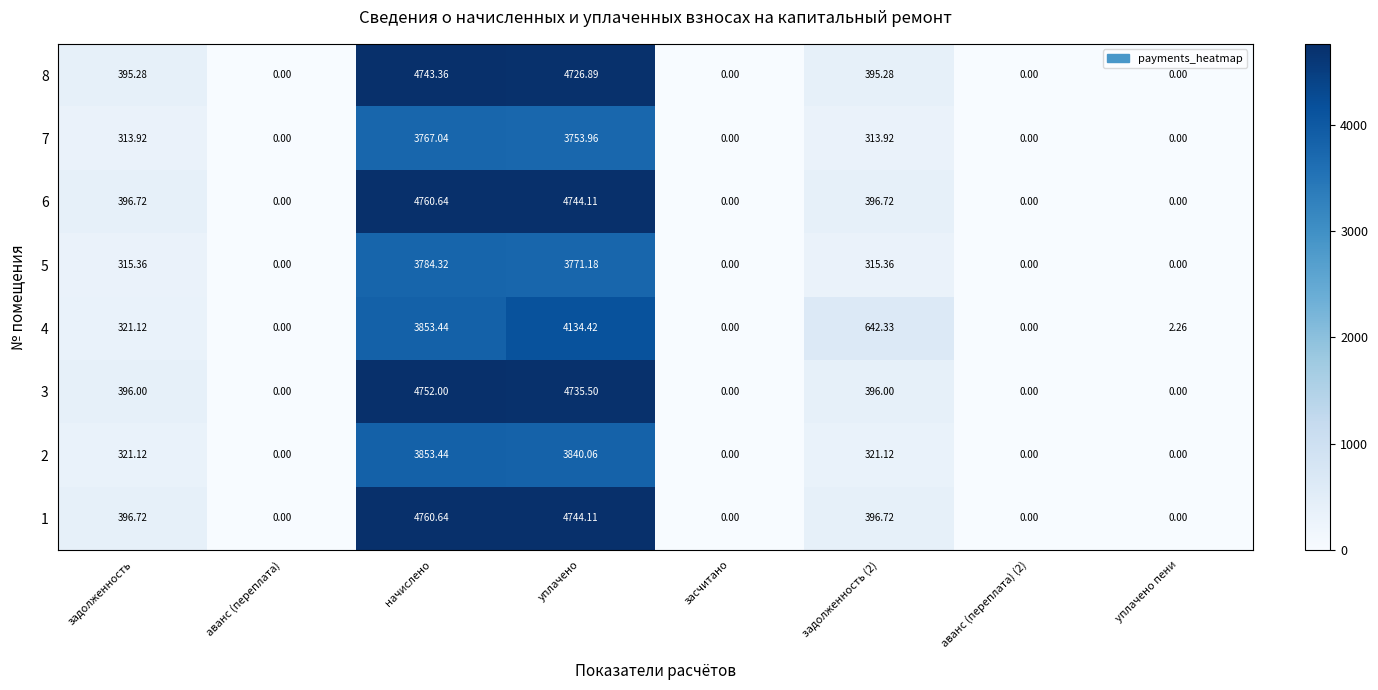

Which category has the highest value across all series?

начислено